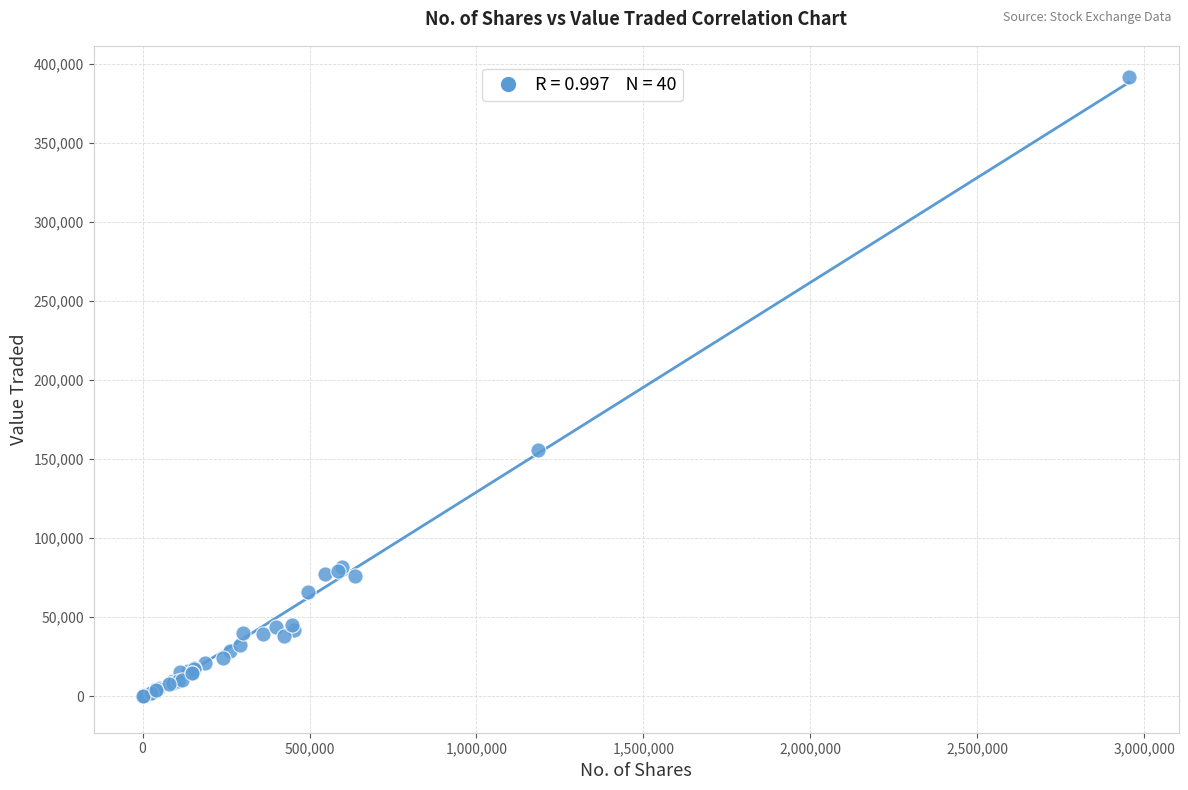

What Y value in the scatter plot is closest to 195945?

155685